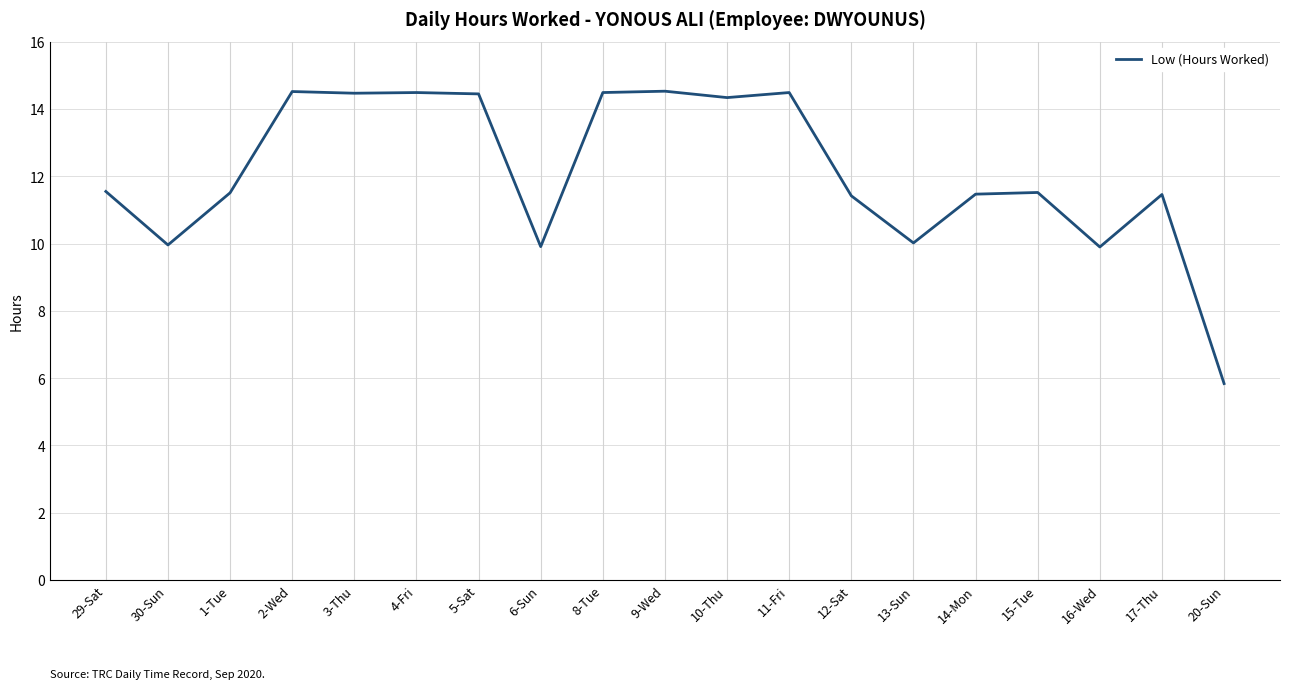

Is it true that the value at 5-Sat is 5.3?

False